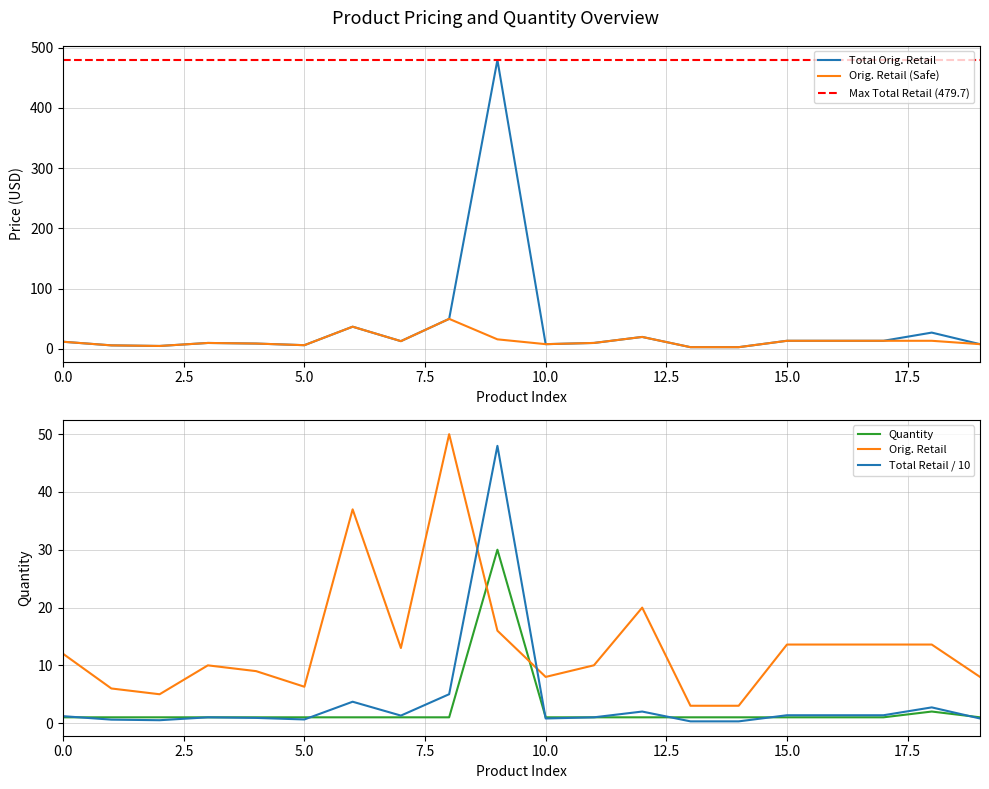

What is the value of the Total Orig. Retail point at the 1st from the left?

12.0